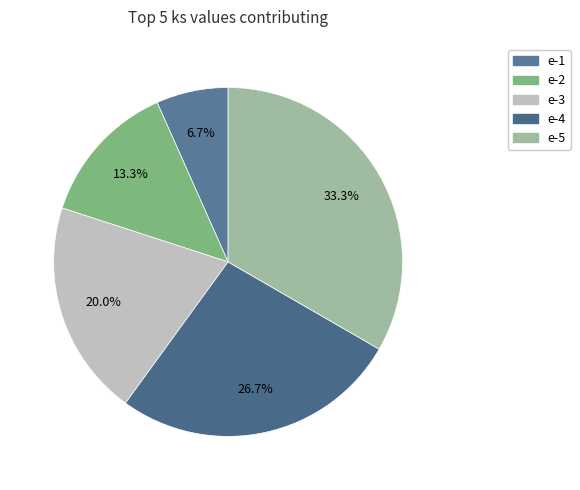

What is the smallest slice in the pie chart?

e-1